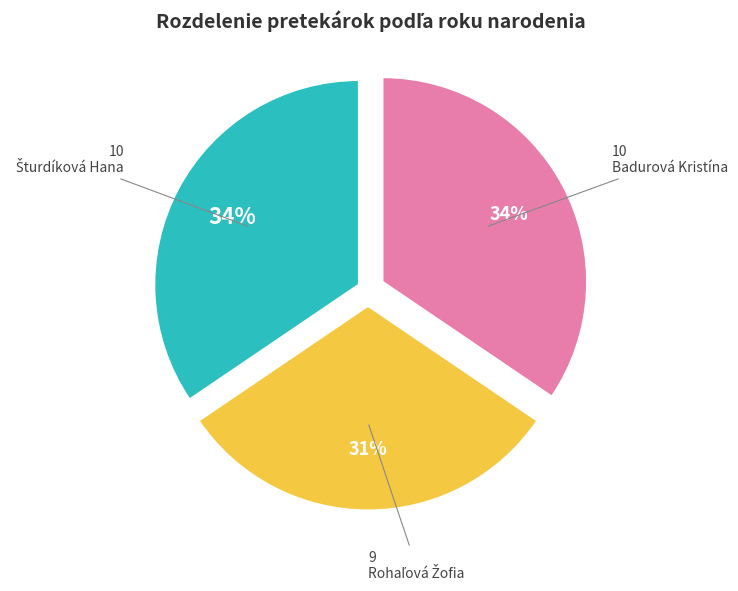

To the nearest percent, what is the difference between the largest and smallest slice percentages?

3%